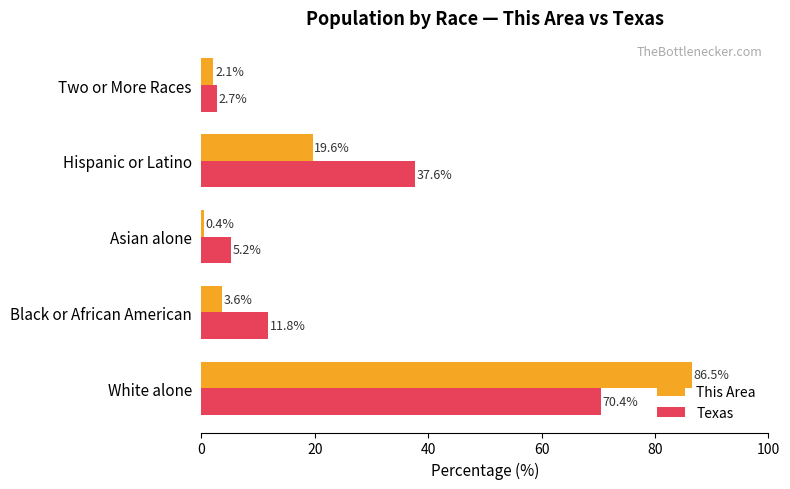

What is the approximate value of Texas at Black or African American?

11.8